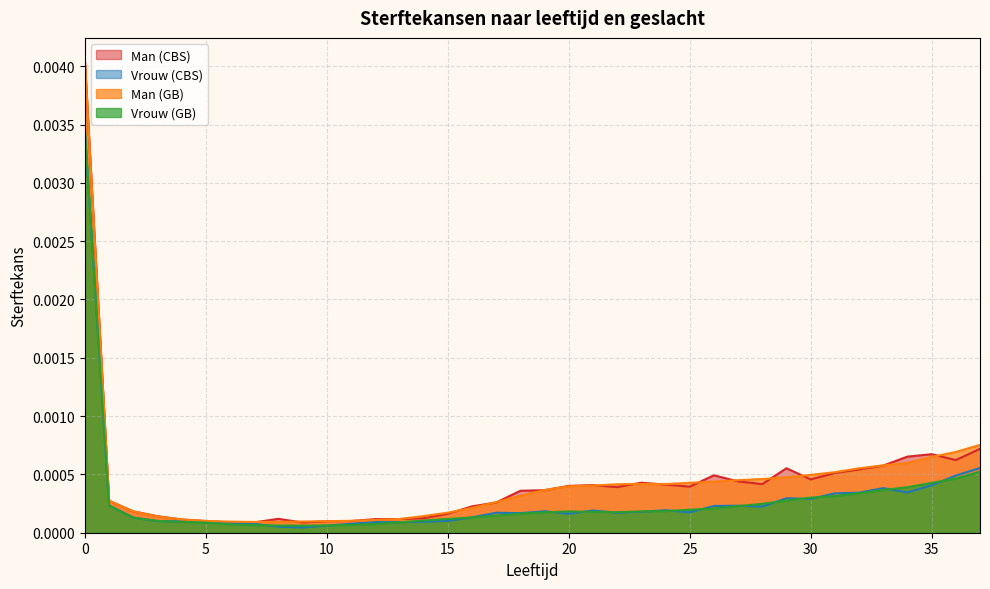

Which category has the lowest value across all series?

9